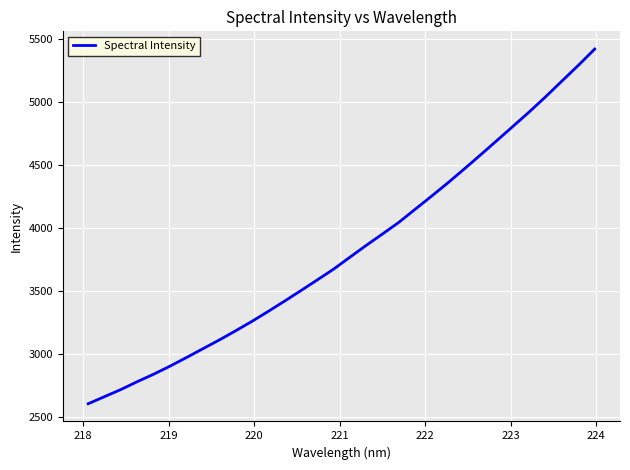

What is the smallest value displayed?

2607.6